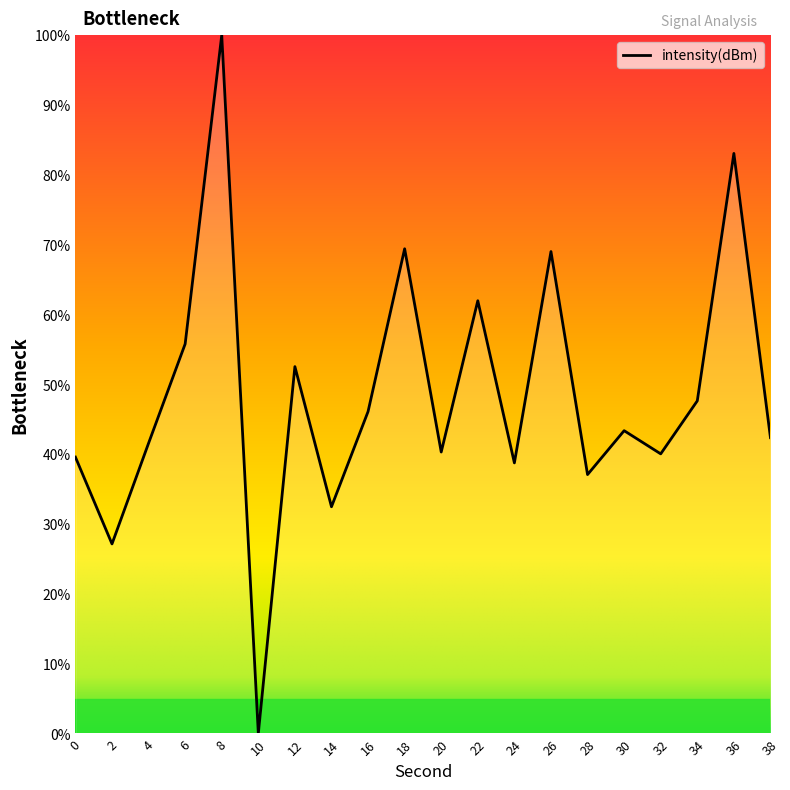

At which label does the data first exceed 43?

6